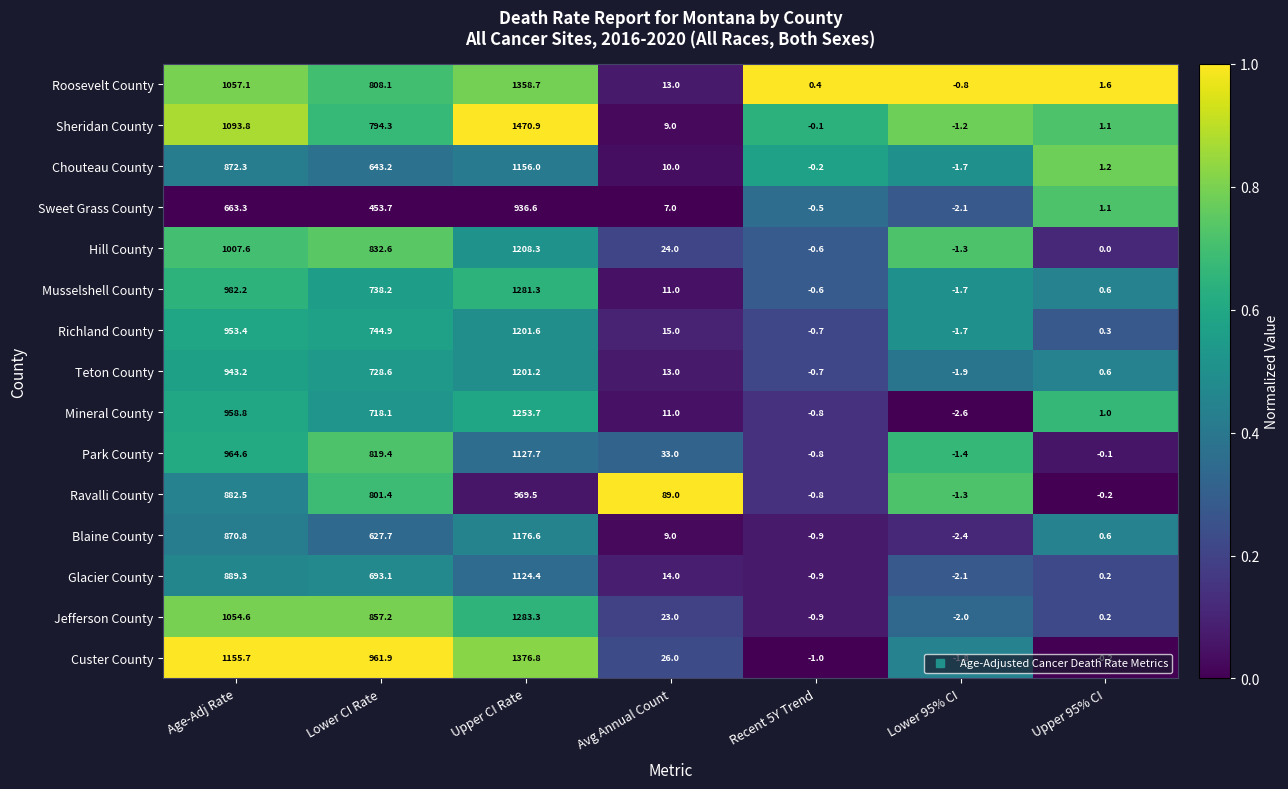

What is the difference between the second highest and minimum values in the Chouteau County series?

874.0